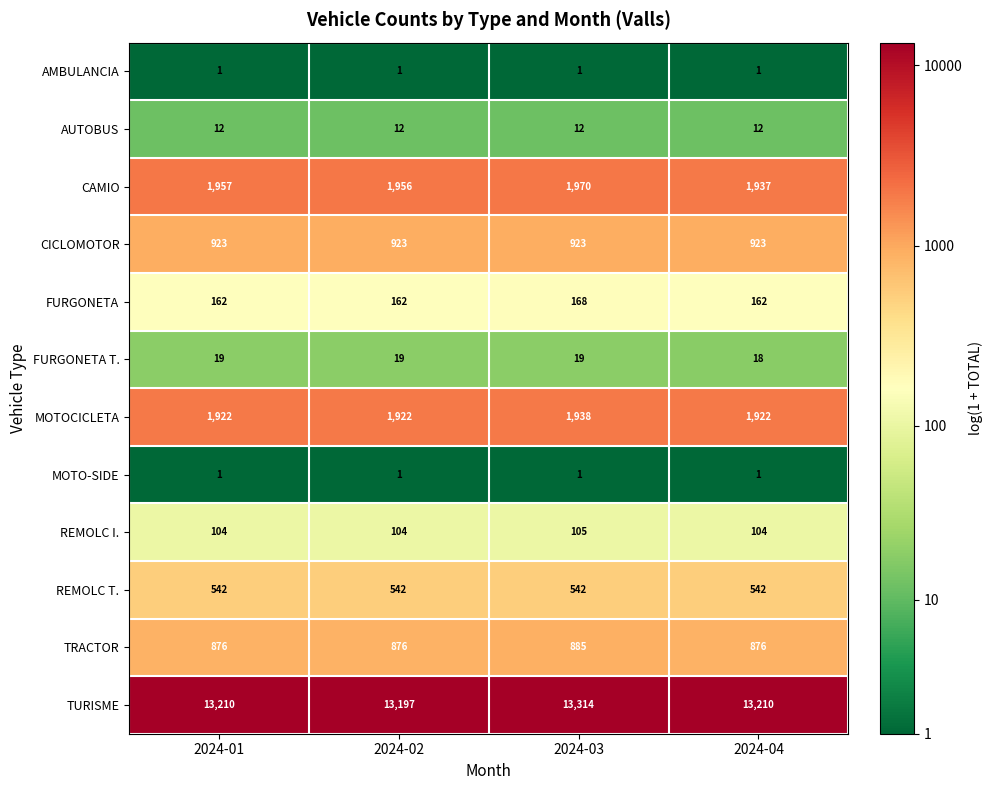

Which series changed the most between 2024-02 and 2024-03?

TURISME